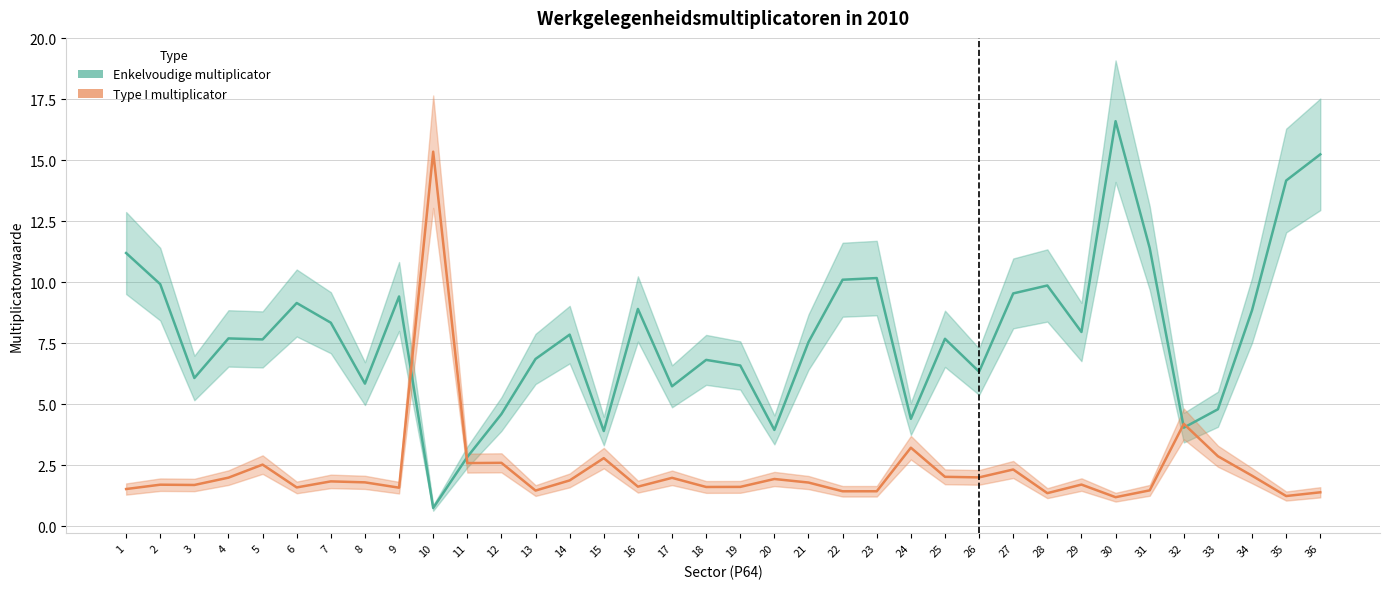

Reading left to right, what are all the values shown in this chart?

Enkelvoudige multiplicator: 11.2	9.9	6.1	7.7	7.7	9.2	8.3	5.8	9.4	0.8	2.8	4.6	6.9	7.9	3.9	8.9	5.7	6.8	6.6	4.0	7.5	10.1	10.2	4.4	7.7	6.3	9.5	9.9	8.0	16.6	11.4	4.0	4.8	8.9	14.2	15.2
Type I multiplicator: 1.5	1.7	1.7	2.0	2.5	1.6	1.8	1.8	1.6	15.3	2.6	2.6	1.5	1.9	2.8	1.6	2.0	1.6	1.6	1.9	1.8	1.4	1.4	3.2	2.0	2.0	2.3	1.4	1.7	1.2	1.5	4.2	2.9	2.1	1.2	1.4